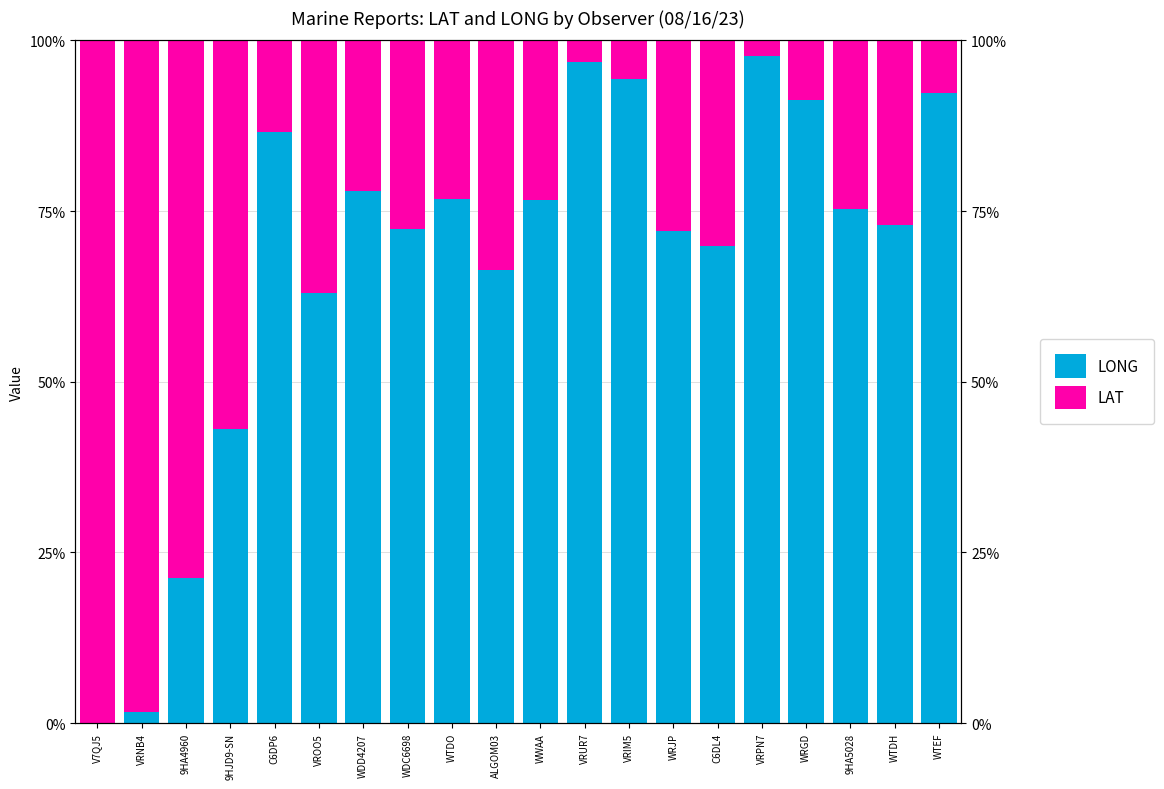

How many bars are there in total?

40